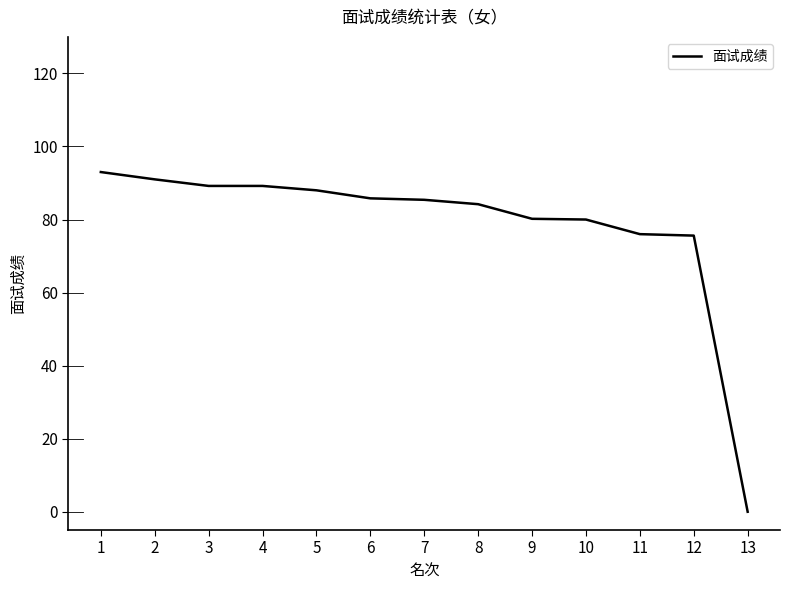

Count the number of values greater than 85.

7